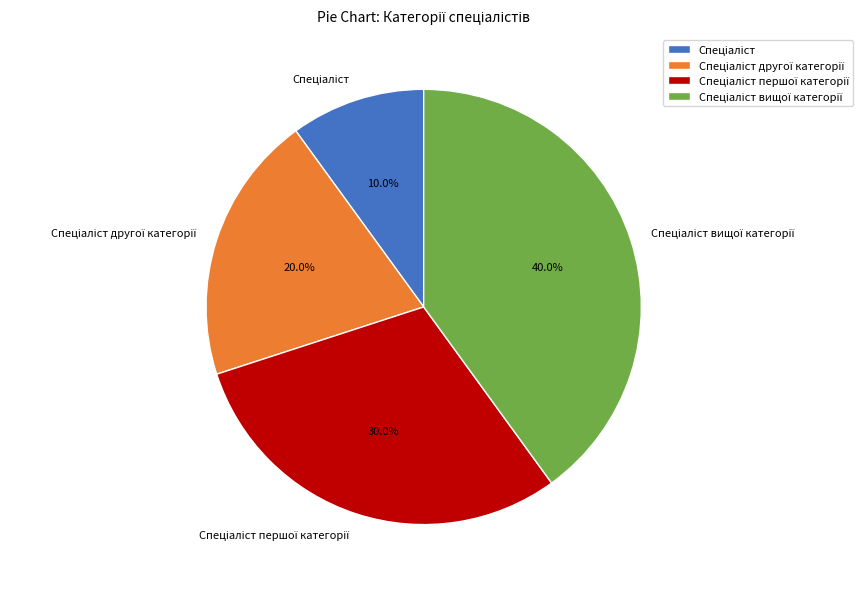

Is there any slice that represents more than half of the pie?

No